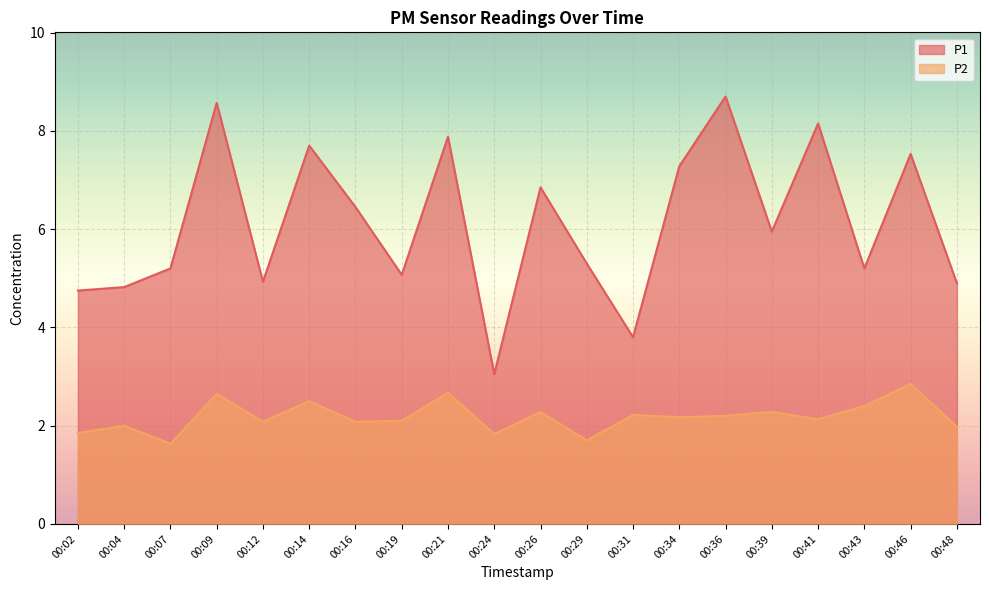

Which series has the largest total across all categories?

P1